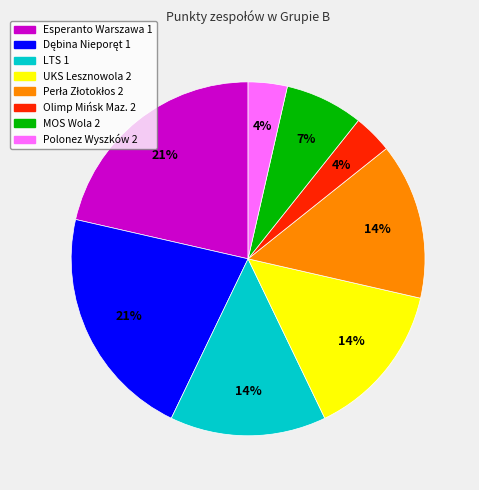

To the nearest percent, what is the average slice percentage?

12%